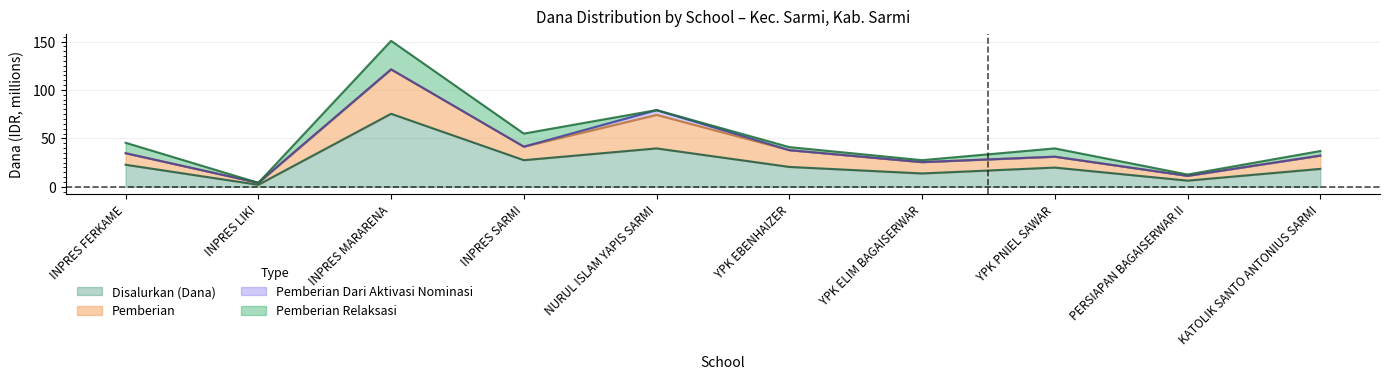

Is it true that Disalurkan (Dana) equals 25.1 at KATOLIK SANTO ANTONIUS SARMI?

False